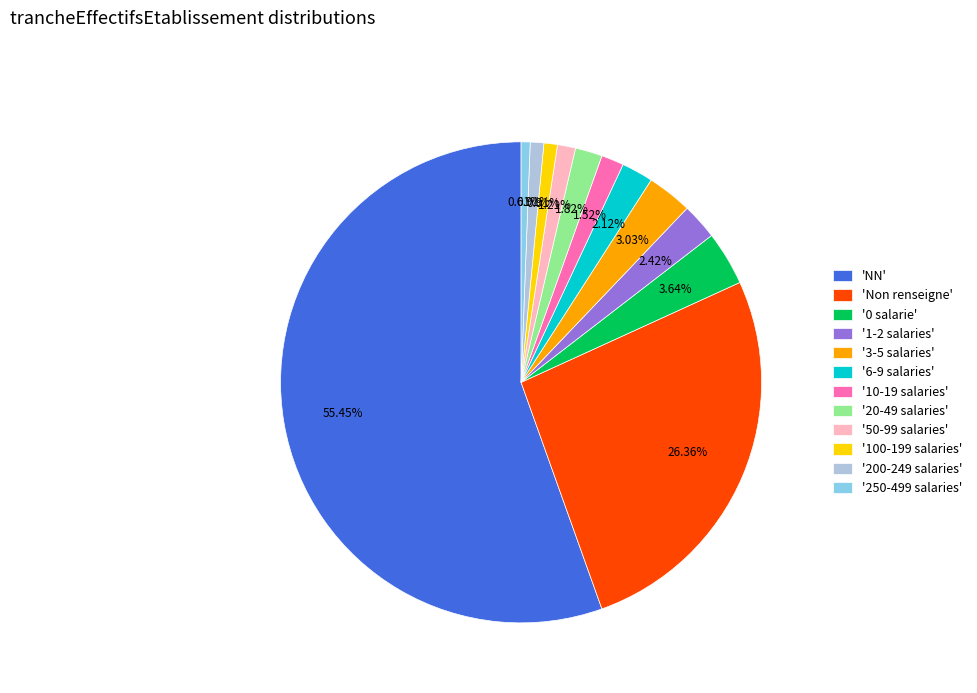

Which category has the biggest portion of the pie?

'NN'